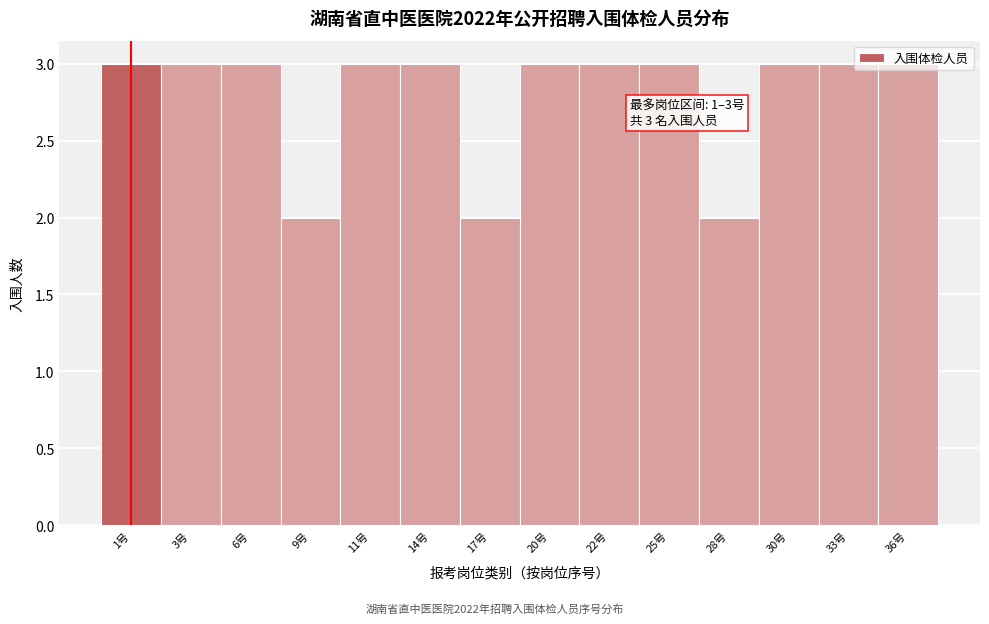

What is the greatest value displayed?

3